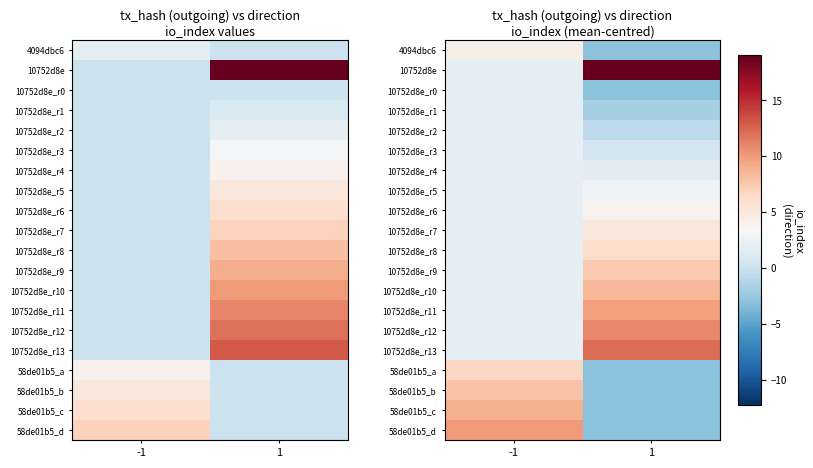

At how many categories does at least one series exceed 8?

1